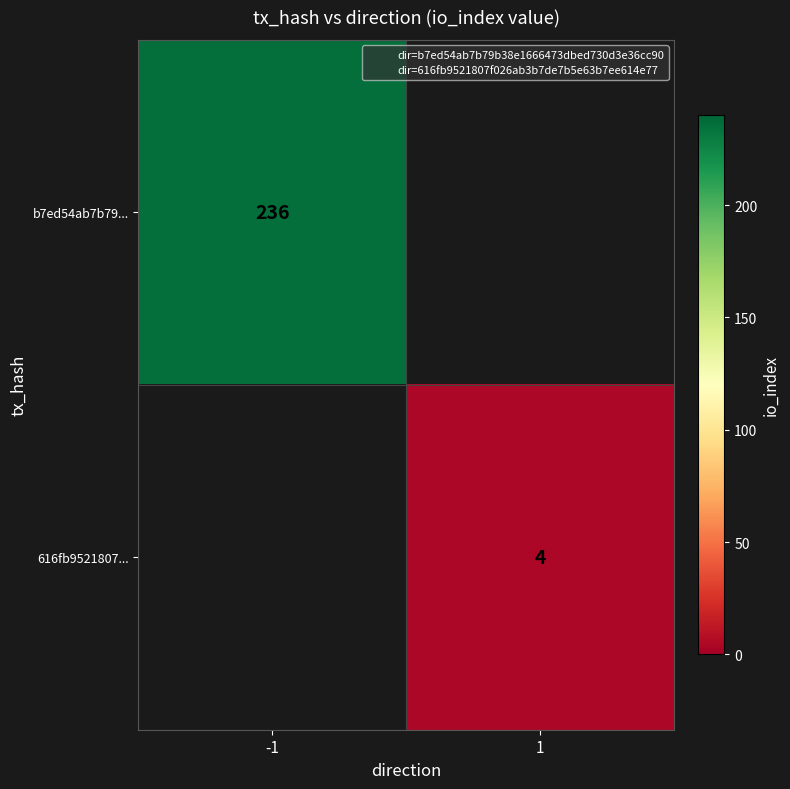

True or false: b7ed54ab7b79... has a value of 56.1 at -1.

False